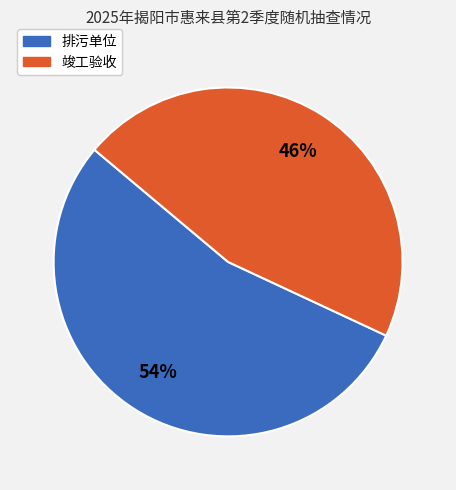

To the nearest percent, what is the combined percentage of 排污单位 and 竣工验收?

100%